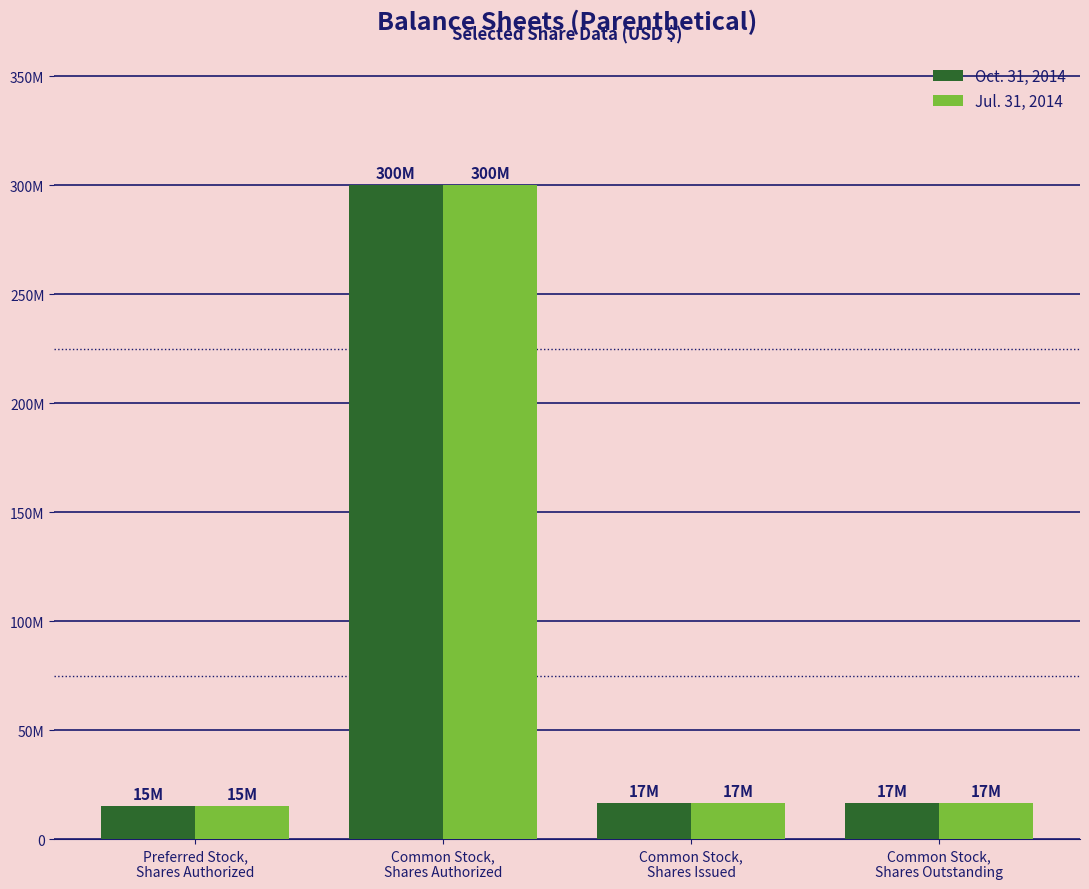

At which label does Oct. 31, 2014 first exceed 16530000?

Common Stock,
Shares Authorized